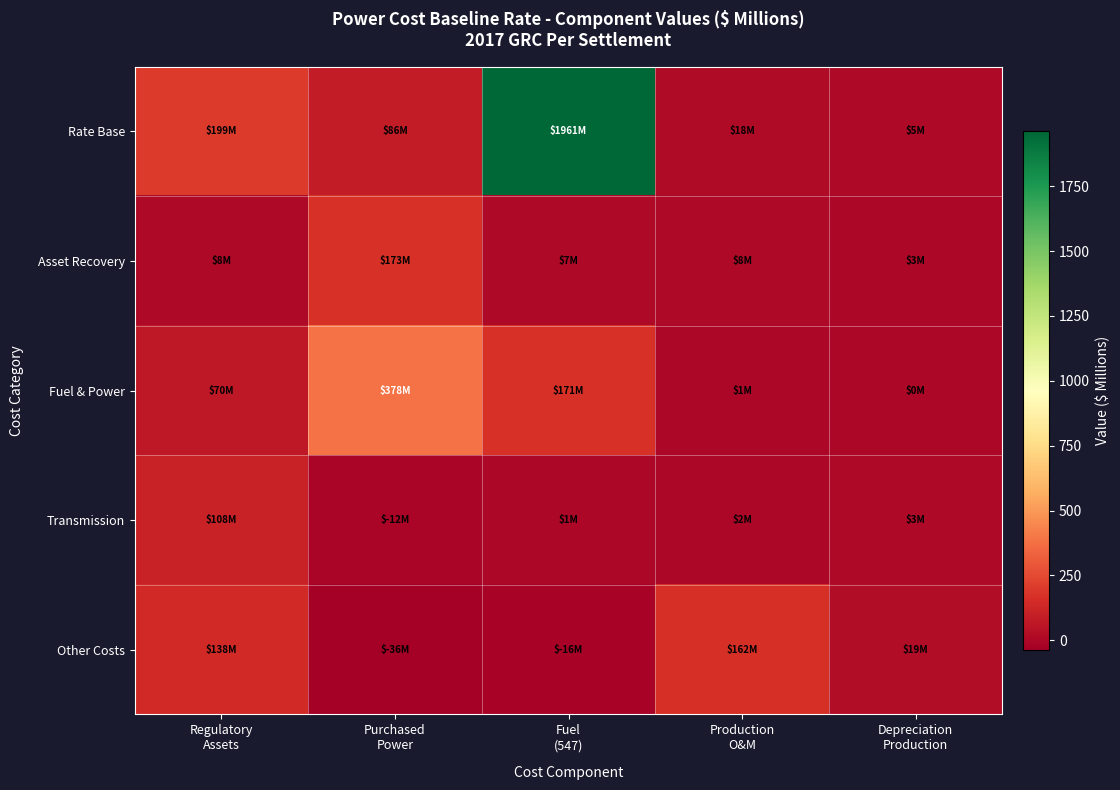

Reading left to right, list all the values displayed in this chart.

Rate Base: Regulatory
Assets=199.1	Purchased
Power=85.7	Fuel
(547)=1961.4	Production
O&M=17.6	Depreciation
Production=4.8
Asset Recovery: Regulatory
Assets=7.6	Purchased
Power=173.1	Fuel
(547)=7.2	Production
O&M=8.2	Depreciation
Production=2.8
Fuel & Power: Regulatory
Assets=70.0	Purchased
Power=378.3	Fuel
(547)=171.1	Production
O&M=1.3	Depreciation
Production=0.3
Transmission: Regulatory
Assets=108.4	Purchased
Power=-11.6	Fuel
(547)=0.7	Production
O&M=2.1	Depreciation
Production=3.5
Other Costs: Regulatory
Assets=138.2	Purchased
Power=-36.2	Fuel
(547)=-16.2	Production
O&M=161.6	Depreciation
Production=19.4